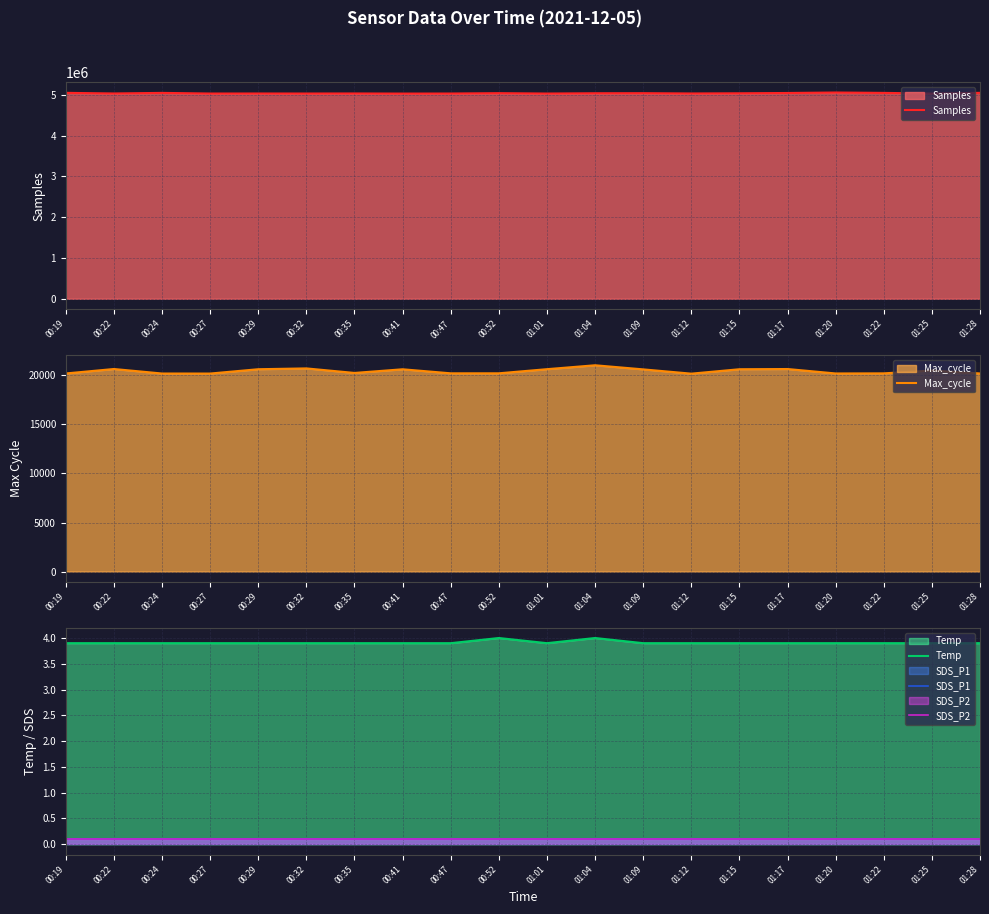

True or false: SDS_P2 has a value of 0.1 at 00:32.

True